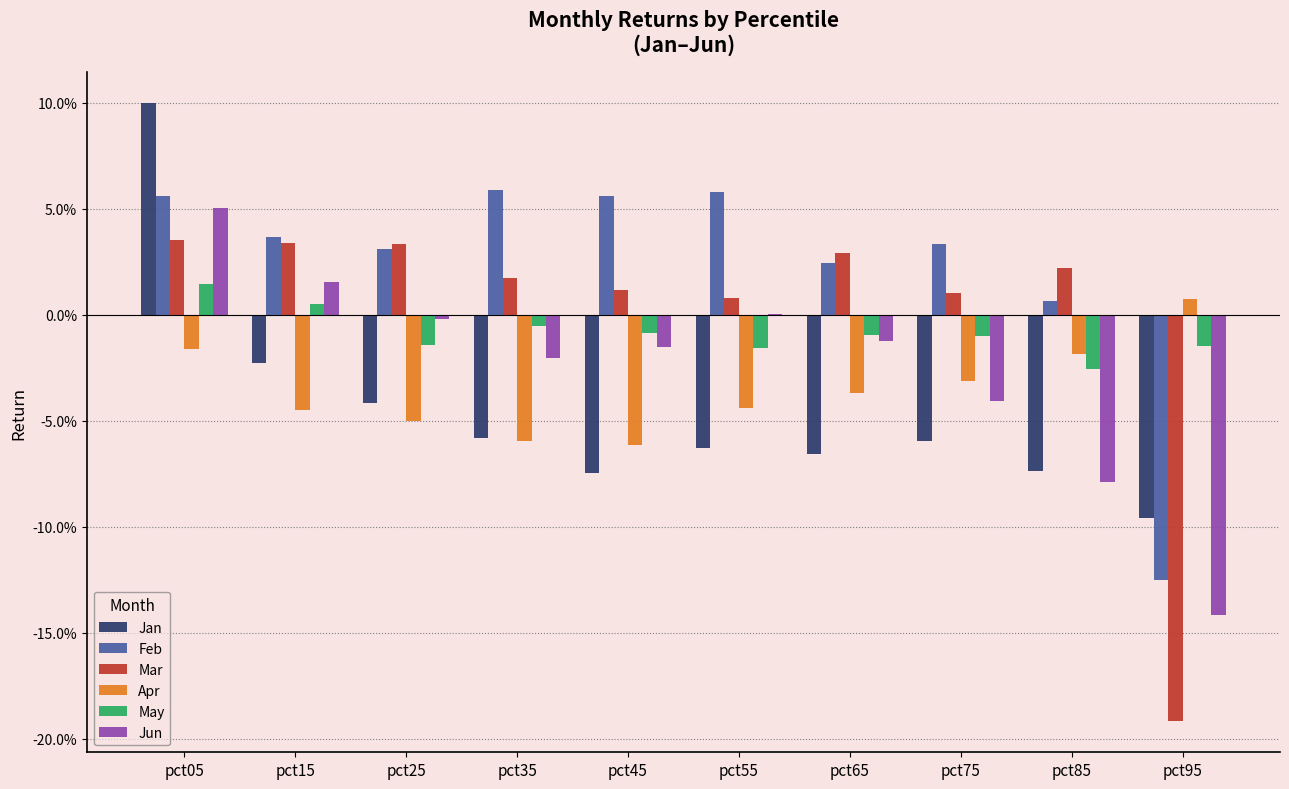

Reading left to right, transcribe all the data shown in this chart.

Jan: pct05=0.1	pct15=-0.0	pct25=-0.0	pct35=-0.1	pct45=-0.1	pct55=-0.1	pct65=-0.1	pct75=-0.1	pct85=-0.1	pct95=-0.1
Feb: pct05=0.1	pct15=0.0	pct25=0.0	pct35=0.1	pct45=0.1	pct55=0.1	pct65=0.0	pct75=0.0	pct85=0.0	pct95=-0.1
Mar: pct05=0.0	pct15=0.0	pct25=0.0	pct35=0.0	pct45=0.0	pct55=0.0	pct65=0.0	pct75=0.0	pct85=0.0	pct95=-0.2
Apr: pct05=-0.0	pct15=-0.0	pct25=-0.1	pct35=-0.1	pct45=-0.1	pct55=-0.0	pct65=-0.0	pct75=-0.0	pct85=-0.0	pct95=0.0
May: pct05=0.0	pct15=0.0	pct25=-0.0	pct35=-0.0	pct45=-0.0	pct55=-0.0	pct65=-0.0	pct75=-0.0	pct85=-0.0	pct95=-0.0
Jun: pct05=0.1	pct15=0.0	pct25=-0.0	pct35=-0.0	pct45=-0.0	pct55=0.0	pct65=-0.0	pct75=-0.0	pct85=-0.1	pct95=-0.1